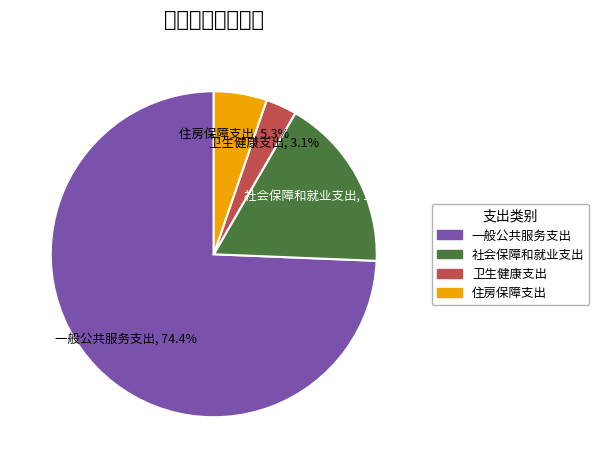

How much of the chart is everything except 卫生健康支出?

96.9%